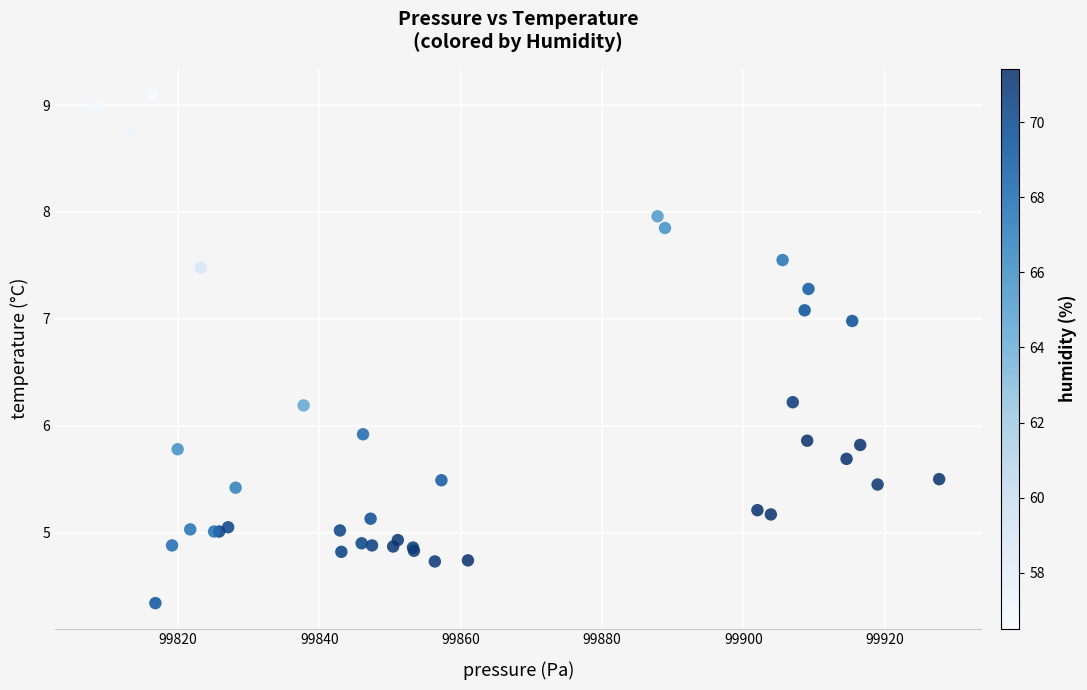

What Y value in the scatter plot is closest to 6?

5.9